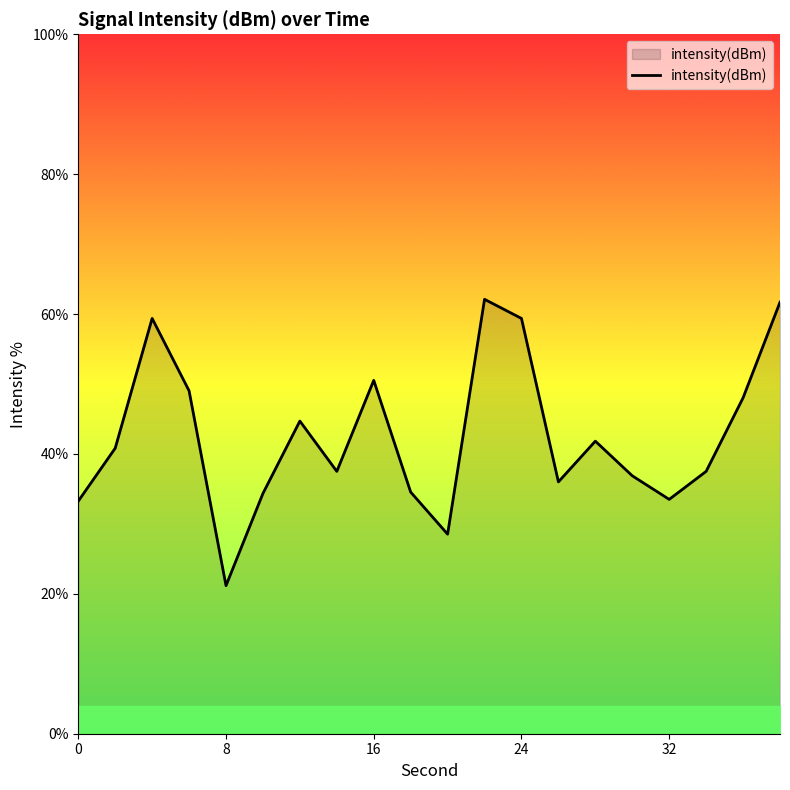

How many lines are shown in the chart?

1